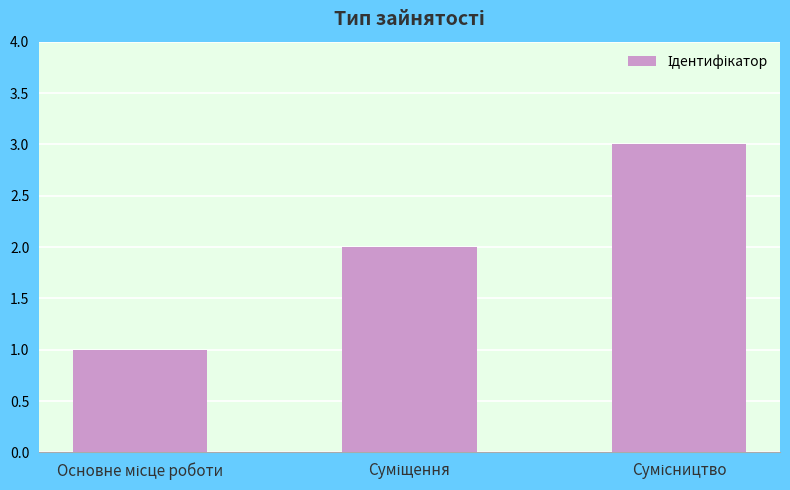

What is the sum of all values?

6